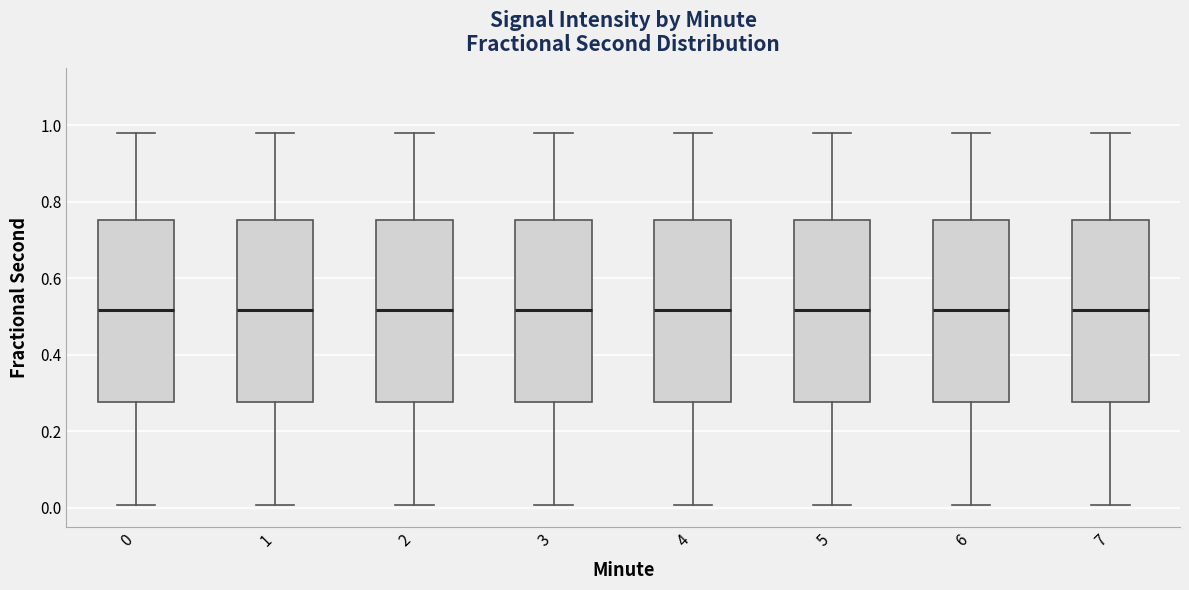

Where is the upper edge of the box at x = 4 on the y-axis? The values are not printed on the chart, so give them approximately, as read against the axis.

0.76